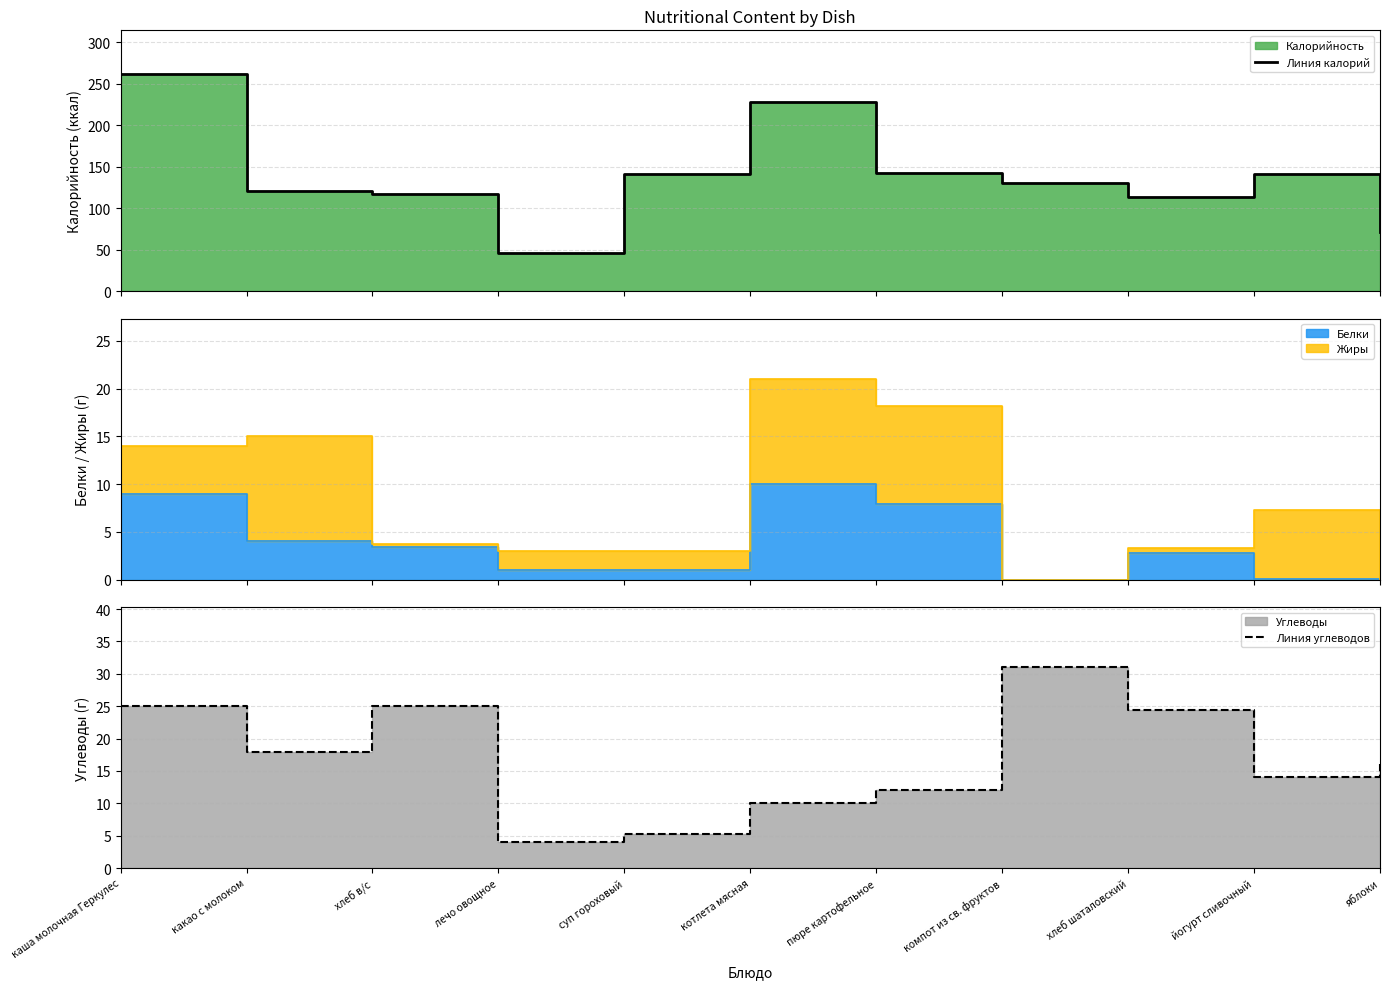

List the series in order of their overall mean, highest first.

Линия калорий, Линия углеводов